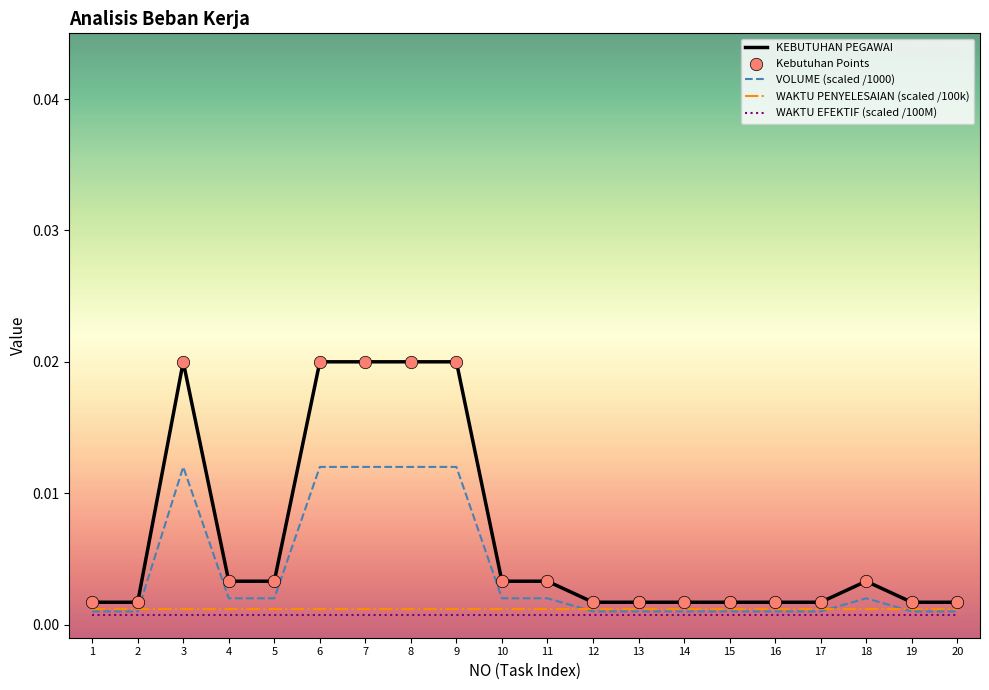

Which series has the widest spread of values?

KEBUTUHAN PEGAWAI